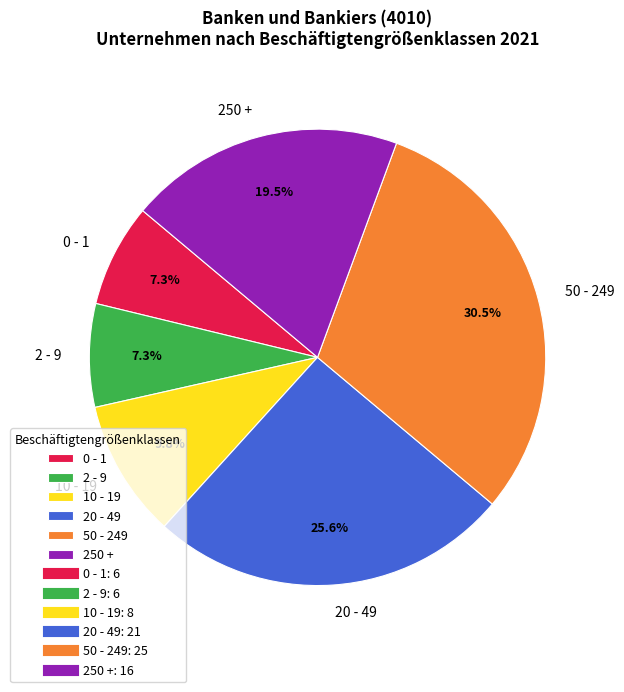

Do 250 + and 0 - 1 together represent more than half of the pie?

No